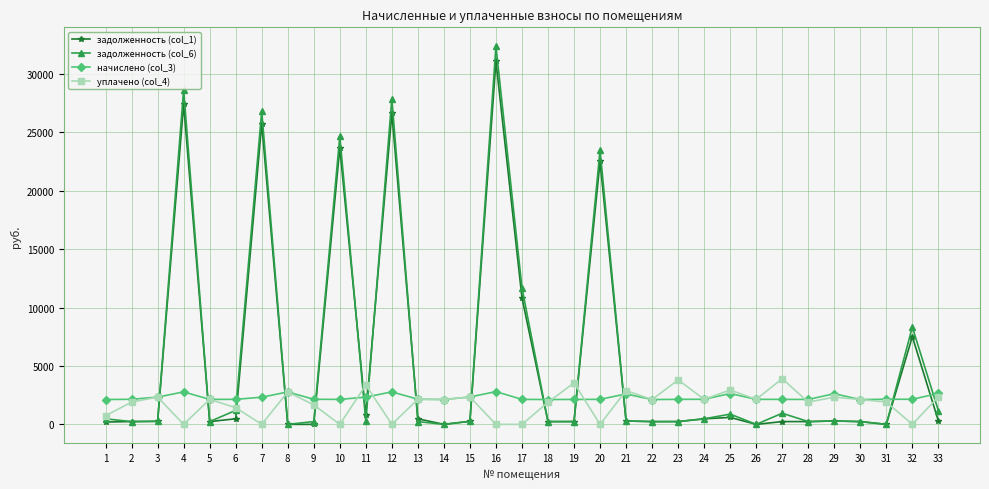

True or false: задолженность (col_1) and уплачено (col_4) intersect in this chart.

True